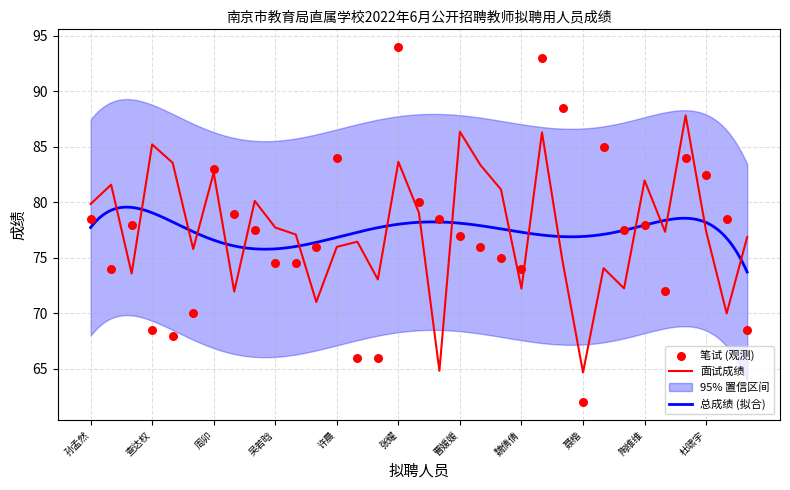

What is the total value across all series at 魏倩倩?

146.2